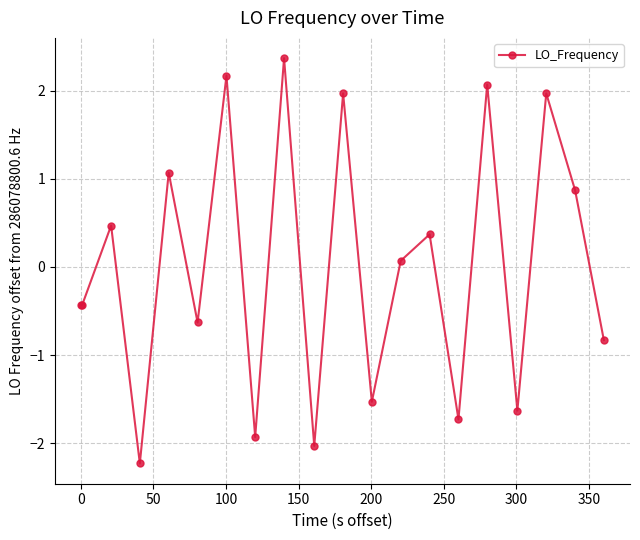

Count the number of categories in the chart.

20